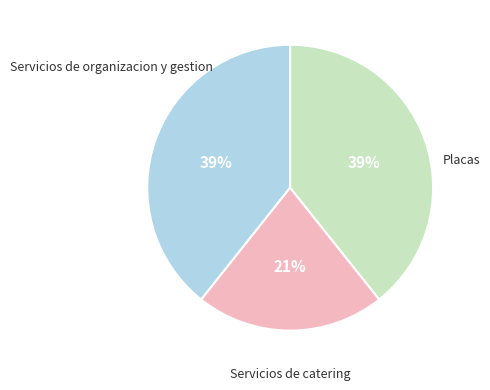

How many segments does this pie chart have?

3